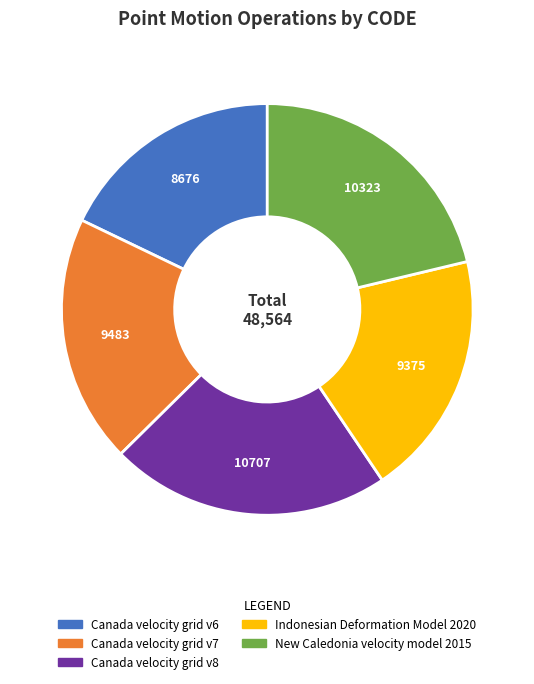

Combined, do Canada velocity grid v6 and New Caledonia velocity model 2015 account for over 50%?

No